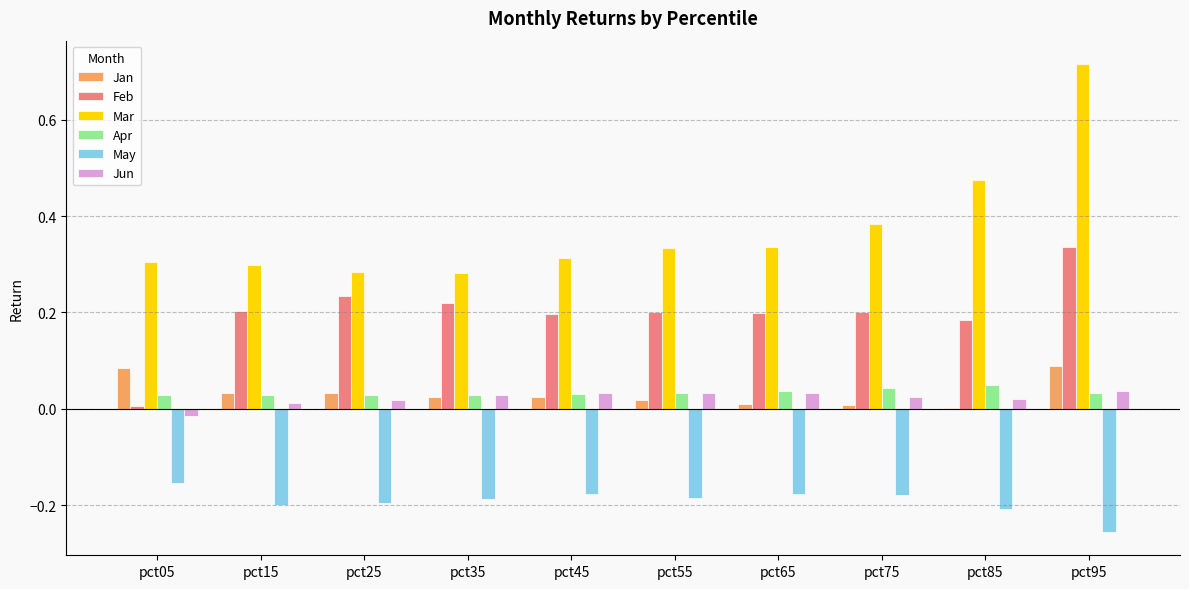

What is the sum of all May values?

-1.9